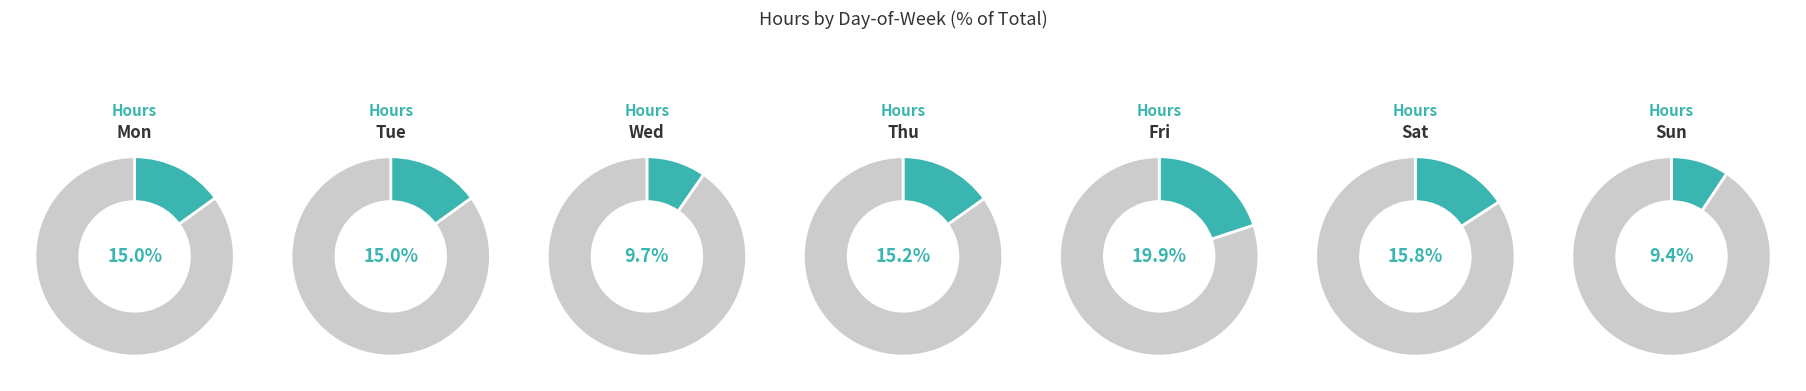

Is the sum of Fri and Sun greater than half?

No